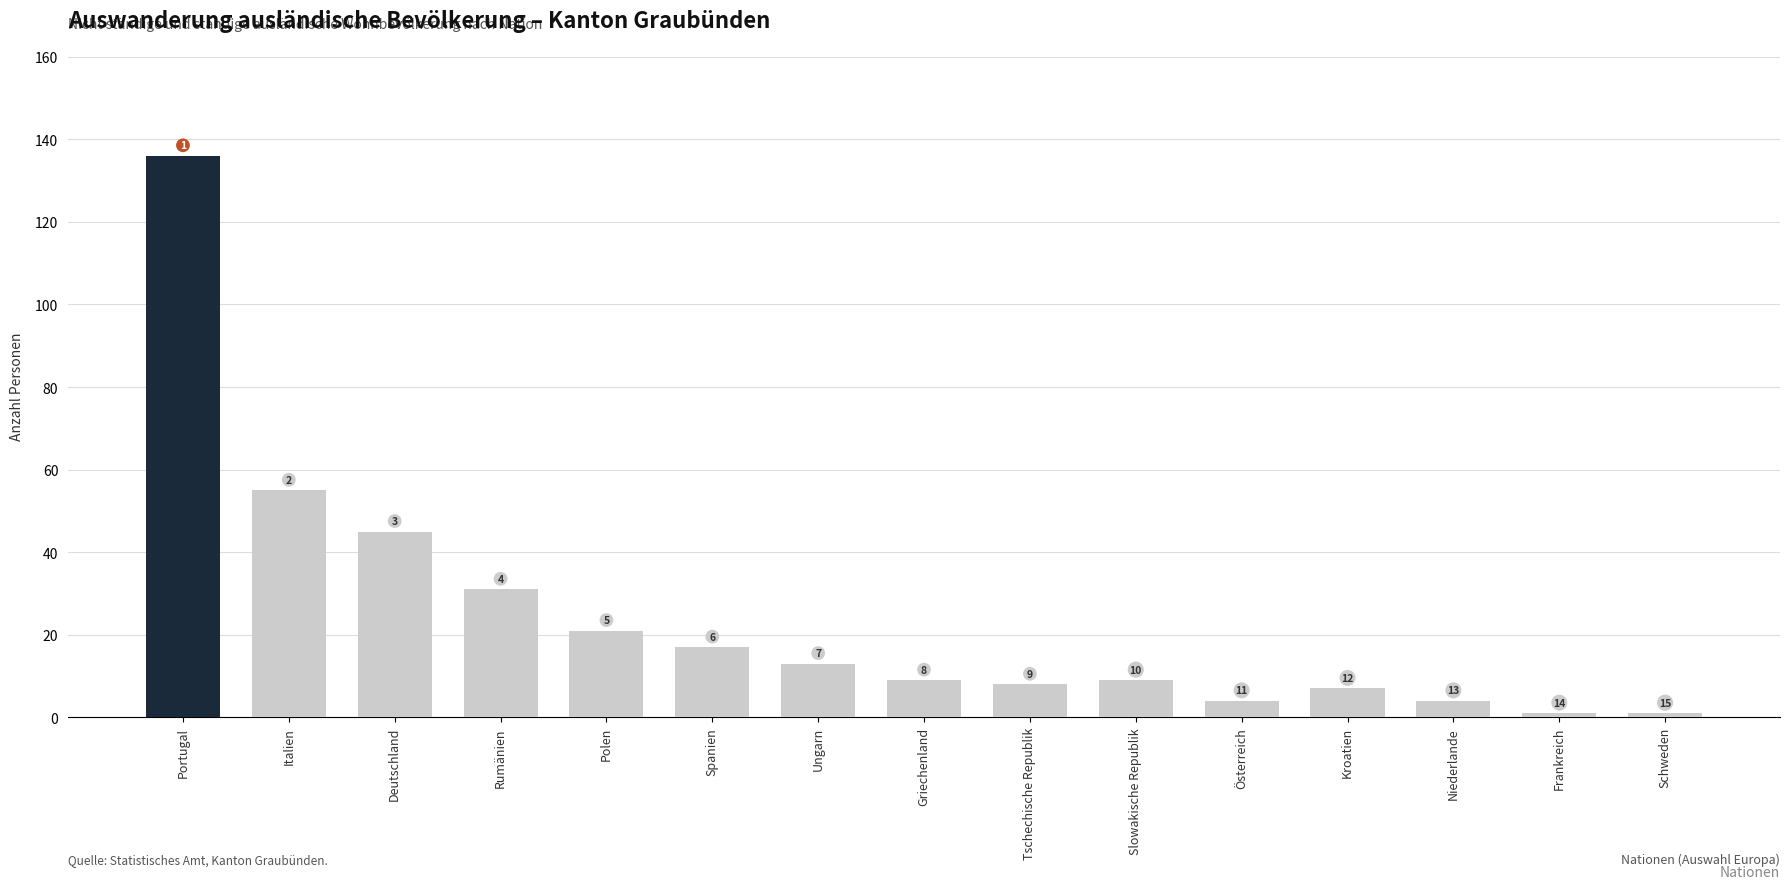

What is the sum of the values at Kroatien and Frankreich?

8